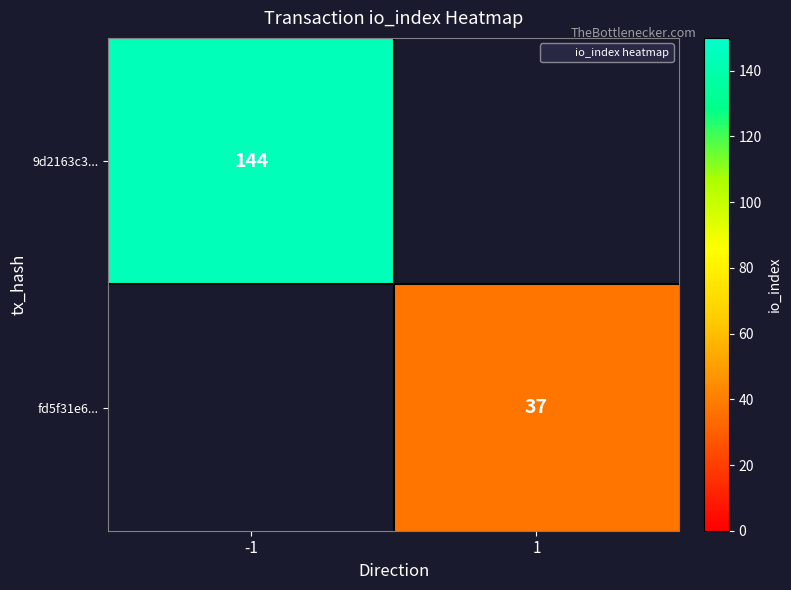

What is the spread (max minus min) of values at 1?

37